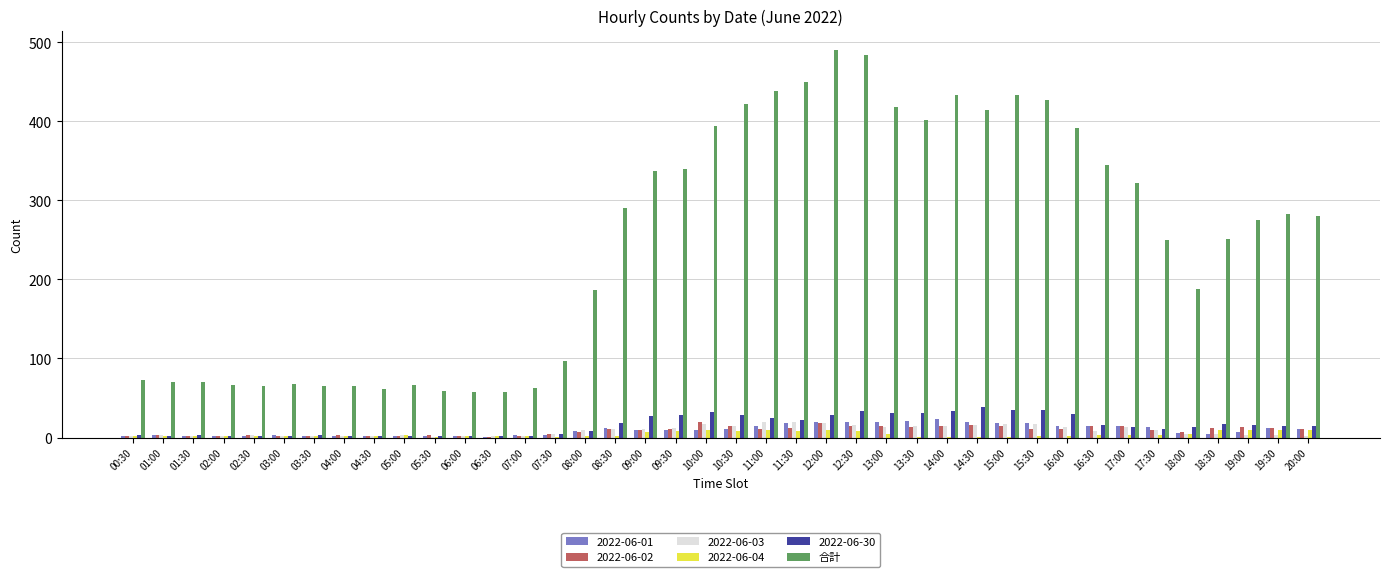

Is it true that 合計 equals 451 at 16:30?

False